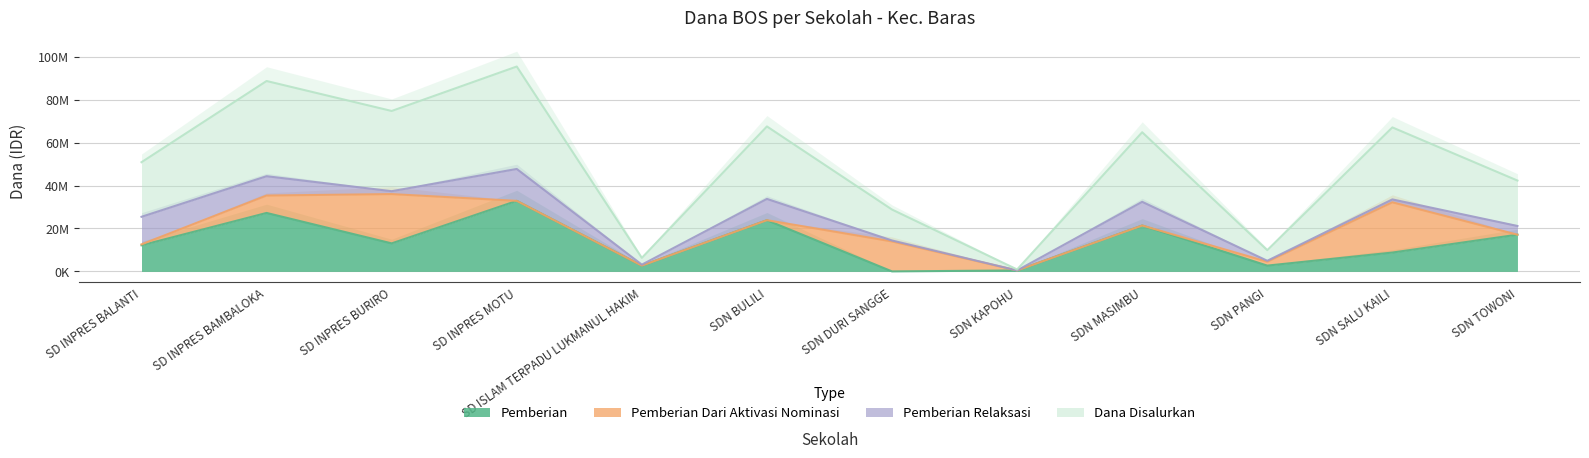

The value of Dana Disalurkan at SDN TOWONI is 11650581. True or false?

False